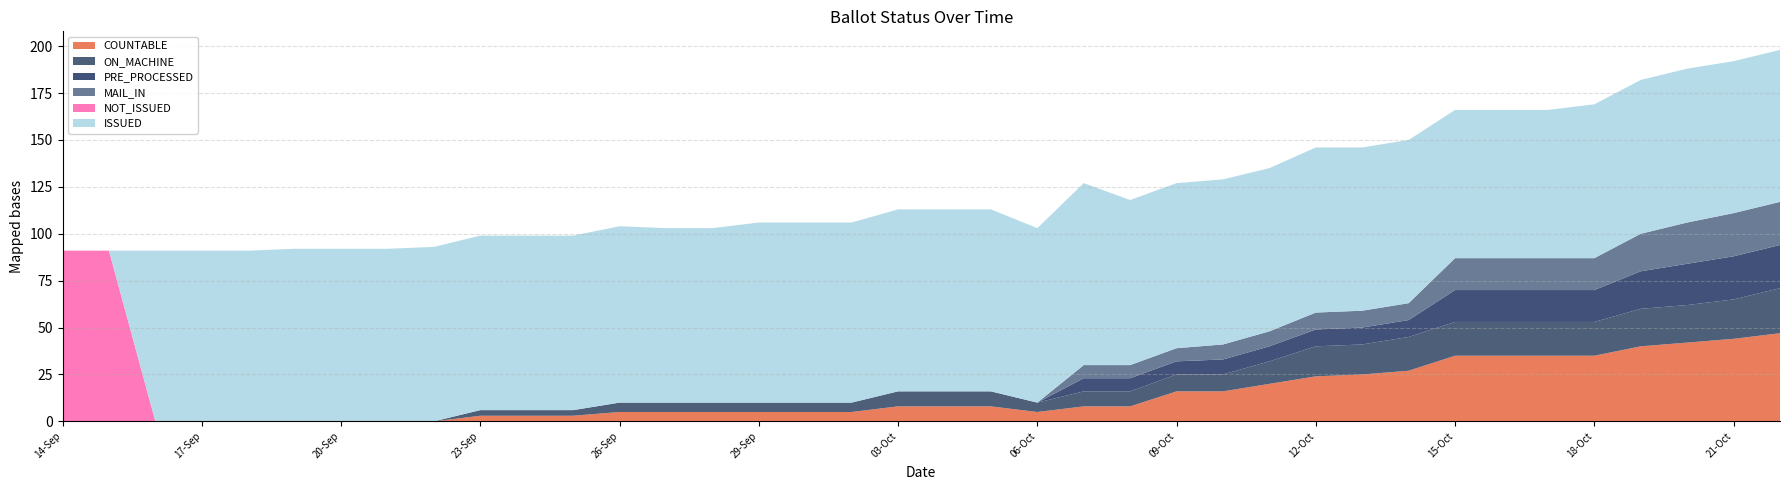

Reading left to right, list all the values displayed in this chart.

COUNTABLE: 14-Sep=0	15-Sep=0	16-Sep=0	17-Sep=0	18-Sep=0	19-Sep=0	20-Sep=0	21-Sep=0	22-Sep=0	23-Sep=3	24-Sep=3	25-Sep=3	26-Sep=5	27-Sep=5	28-Sep=5	29-Sep=5	30-Sep=5	02-Oct=5	03-Oct=8	04-Oct=8	05-Oct=8	06-Oct=5	07-Oct=8	08-Oct=8	09-Oct=16	10-Oct=16	11-Oct=20	12-Oct=24	13-Oct=25	14-Oct=27	15-Oct=35	16-Oct=35	17-Oct=35	18-Oct=35	19-Oct=40	20-Oct=42	21-Oct=44	22-Oct=47
ON_MACHINE: 14-Sep=0	15-Sep=0	16-Sep=0	17-Sep=0	18-Sep=0	19-Sep=0	20-Sep=0	21-Sep=0	22-Sep=0	23-Sep=3	24-Sep=3	25-Sep=3	26-Sep=5	27-Sep=5	28-Sep=5	29-Sep=5	30-Sep=5	02-Oct=5	03-Oct=8	04-Oct=8	05-Oct=8	06-Oct=5	07-Oct=8	08-Oct=8	09-Oct=9	10-Oct=9	11-Oct=12	12-Oct=16	13-Oct=16	14-Oct=18	15-Oct=18	16-Oct=18	17-Oct=18	18-Oct=18	19-Oct=20	20-Oct=20	21-Oct=21	22-Oct=24
PRE_PROCESSED: 14-Sep=0	15-Sep=0	16-Sep=0	17-Sep=0	18-Sep=0	19-Sep=0	20-Sep=0	21-Sep=0	22-Sep=0	23-Sep=0	24-Sep=0	25-Sep=0	26-Sep=0	27-Sep=0	28-Sep=0	29-Sep=0	30-Sep=0	02-Oct=0	03-Oct=0	04-Oct=0	05-Oct=0	06-Oct=0	07-Oct=7	08-Oct=7	09-Oct=7	10-Oct=8	11-Oct=8	12-Oct=9	13-Oct=9	14-Oct=9	15-Oct=17	16-Oct=17	17-Oct=17	18-Oct=17	19-Oct=20	20-Oct=22	21-Oct=23	22-Oct=23
MAIL_IN: 14-Sep=0	15-Sep=0	16-Sep=0	17-Sep=0	18-Sep=0	19-Sep=0	20-Sep=0	21-Sep=0	22-Sep=0	23-Sep=0	24-Sep=0	25-Sep=0	26-Sep=0	27-Sep=0	28-Sep=0	29-Sep=0	30-Sep=0	02-Oct=0	03-Oct=0	04-Oct=0	05-Oct=0	06-Oct=0	07-Oct=7	08-Oct=7	09-Oct=7	10-Oct=8	11-Oct=8	12-Oct=9	13-Oct=9	14-Oct=9	15-Oct=17	16-Oct=17	17-Oct=17	18-Oct=17	19-Oct=20	20-Oct=22	21-Oct=23	22-Oct=23
NOT_ISSUED: 14-Sep=91	15-Sep=91	16-Sep=0	17-Sep=0	18-Sep=0	19-Sep=0	20-Sep=0	21-Sep=0	22-Sep=0	23-Sep=0	24-Sep=0	25-Sep=0	26-Sep=0	27-Sep=0	28-Sep=0	29-Sep=0	30-Sep=0	02-Oct=0	03-Oct=0	04-Oct=0	05-Oct=0	06-Oct=0	07-Oct=0	08-Oct=0	09-Oct=0	10-Oct=0	11-Oct=0	12-Oct=0	13-Oct=0	14-Oct=0	15-Oct=0	16-Oct=0	17-Oct=0	18-Oct=0	19-Oct=0	20-Oct=0	21-Oct=0	22-Oct=0
ISSUED: 14-Sep=0	15-Sep=0	16-Sep=91	17-Sep=91	18-Sep=91	19-Sep=92	20-Sep=92	21-Sep=92	22-Sep=93	23-Sep=93	24-Sep=93	25-Sep=93	26-Sep=94	27-Sep=93	28-Sep=93	29-Sep=96	30-Sep=96	02-Oct=96	03-Oct=97	04-Oct=97	05-Oct=97	06-Oct=93	07-Oct=97	08-Oct=88	09-Oct=88	10-Oct=88	11-Oct=87	12-Oct=88	13-Oct=87	14-Oct=87	15-Oct=79	16-Oct=79	17-Oct=79	18-Oct=82	19-Oct=82	20-Oct=82	21-Oct=81	22-Oct=81